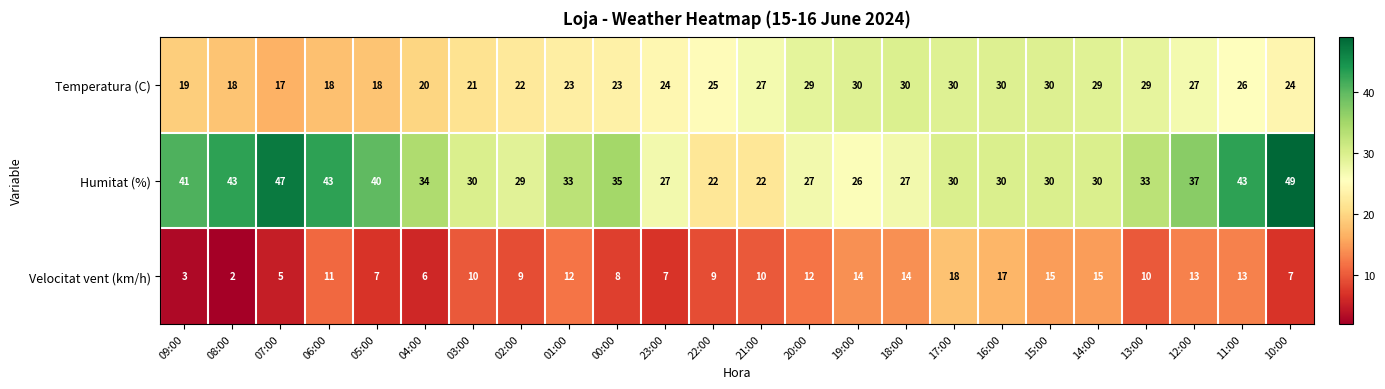

Which series has the largest range (max minus min)?

Humitat (%)